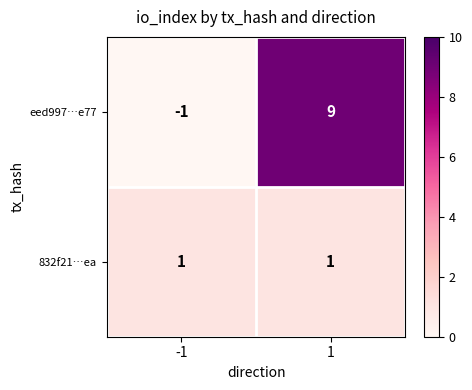

Reading left to right, extract all data points from this chart.

eed997…e77: -1=-1	1=9
832f21…ea: -1=1	1=1